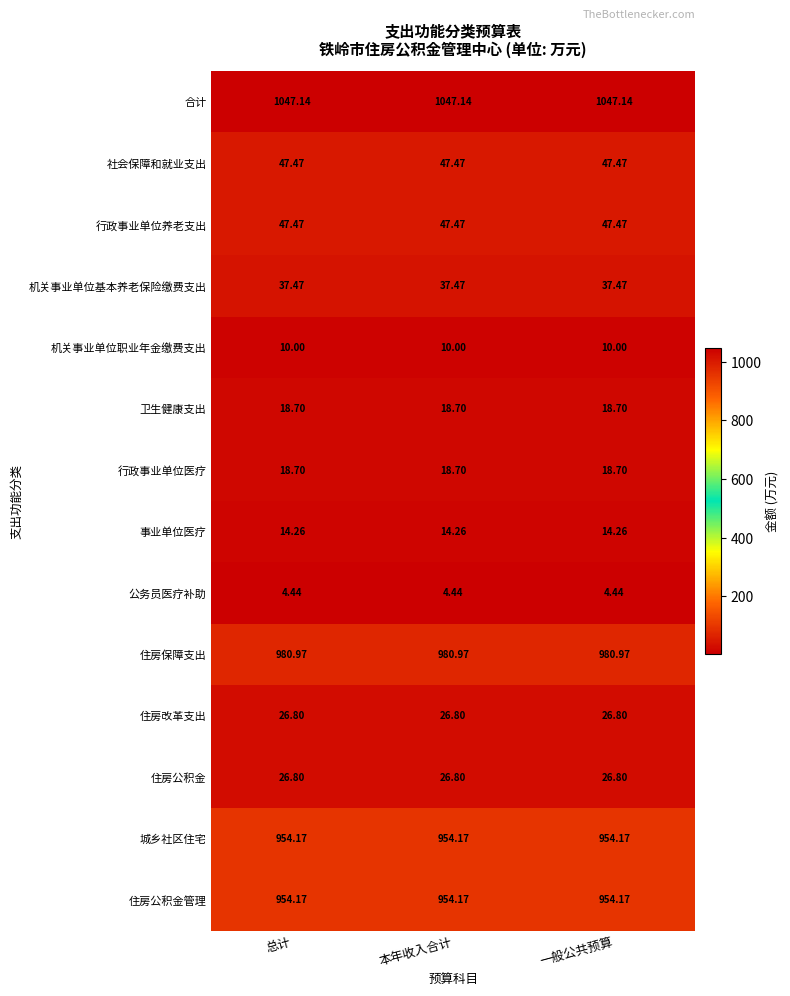

Which series has the largest total across all categories?

合计